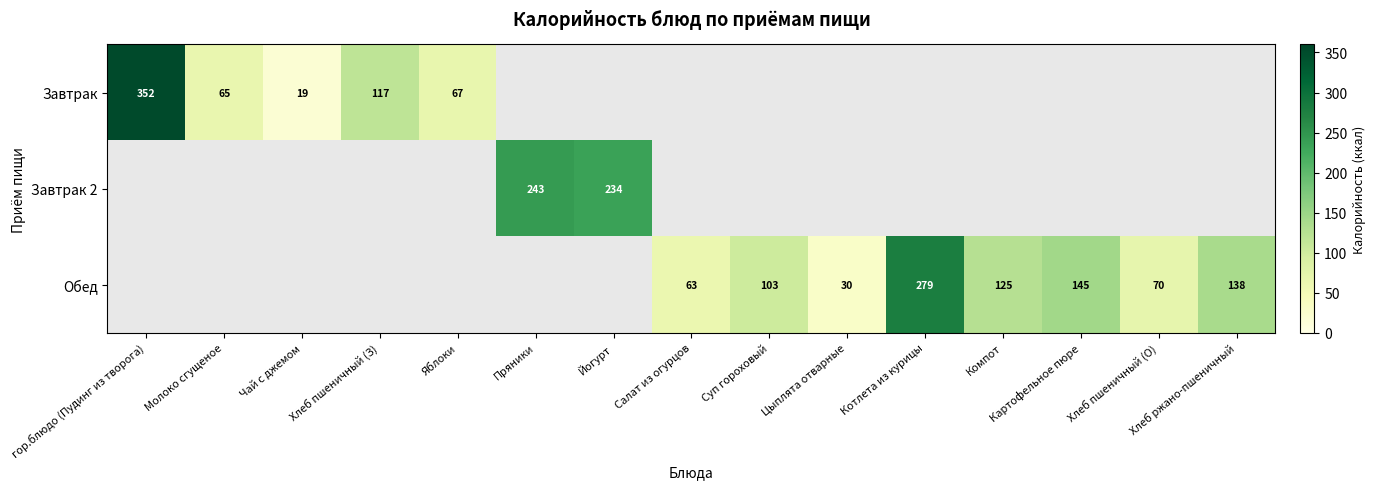

Is it true that Завтрак equals 67 at Яблоки?

True